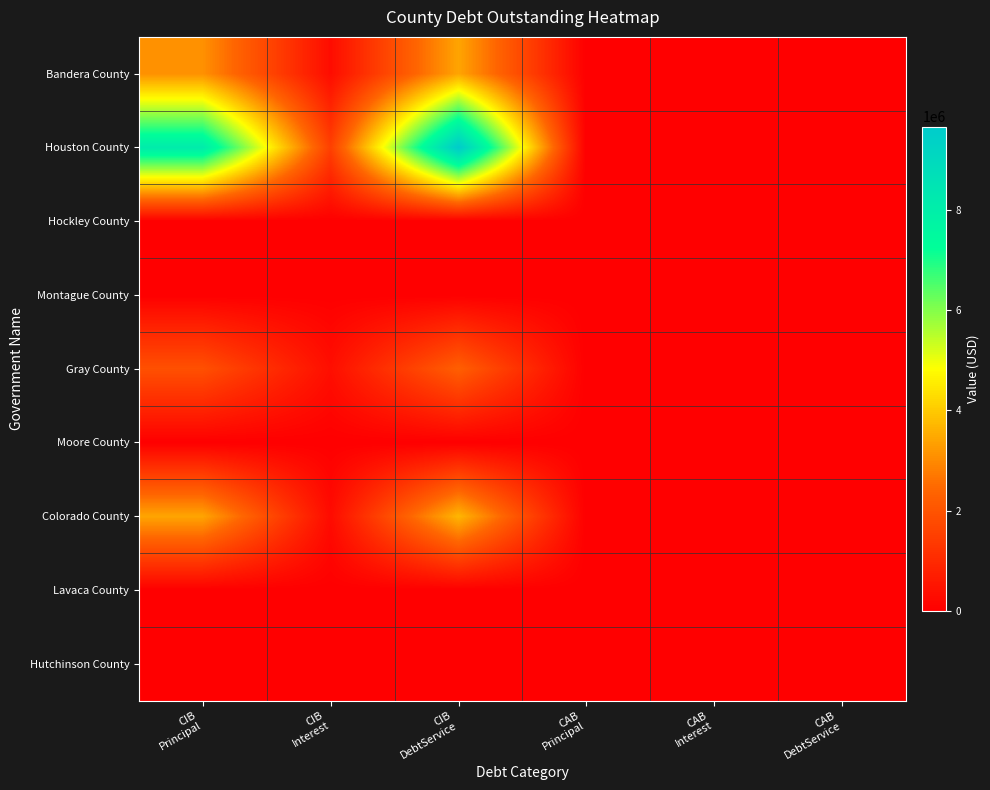

Count the number of categories in the chart.

6